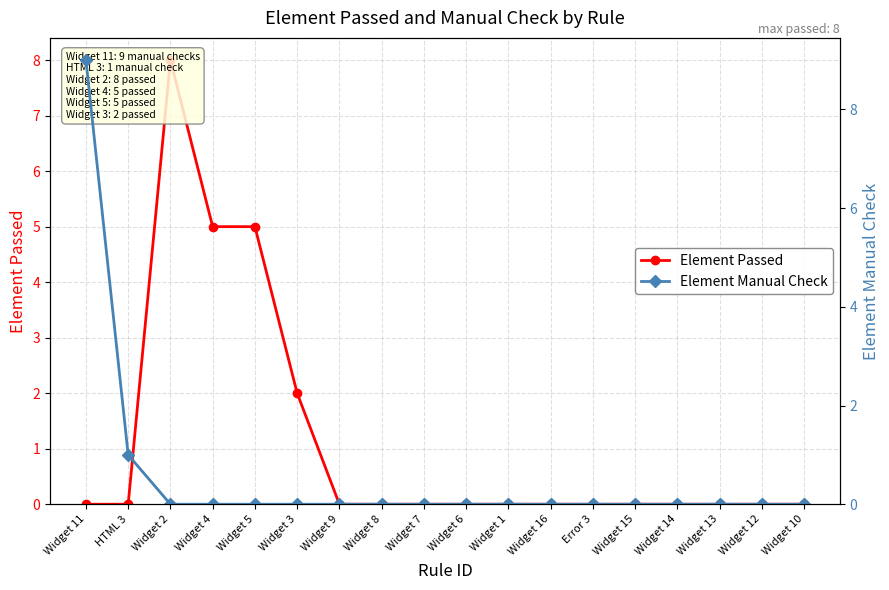

True or false: Element Manual Check and Element Passed intersect in this chart.

True